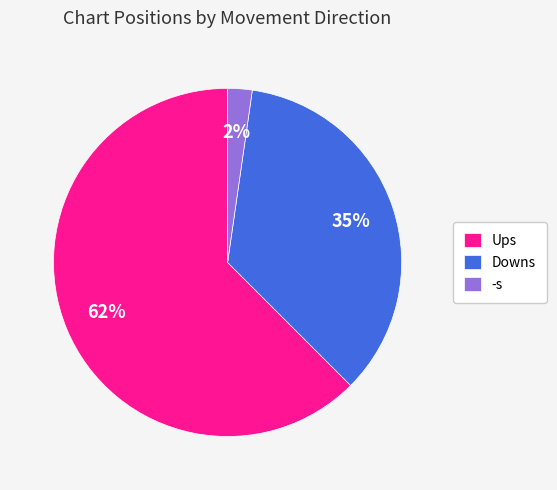

What is the smallest slice in the pie chart?

-s